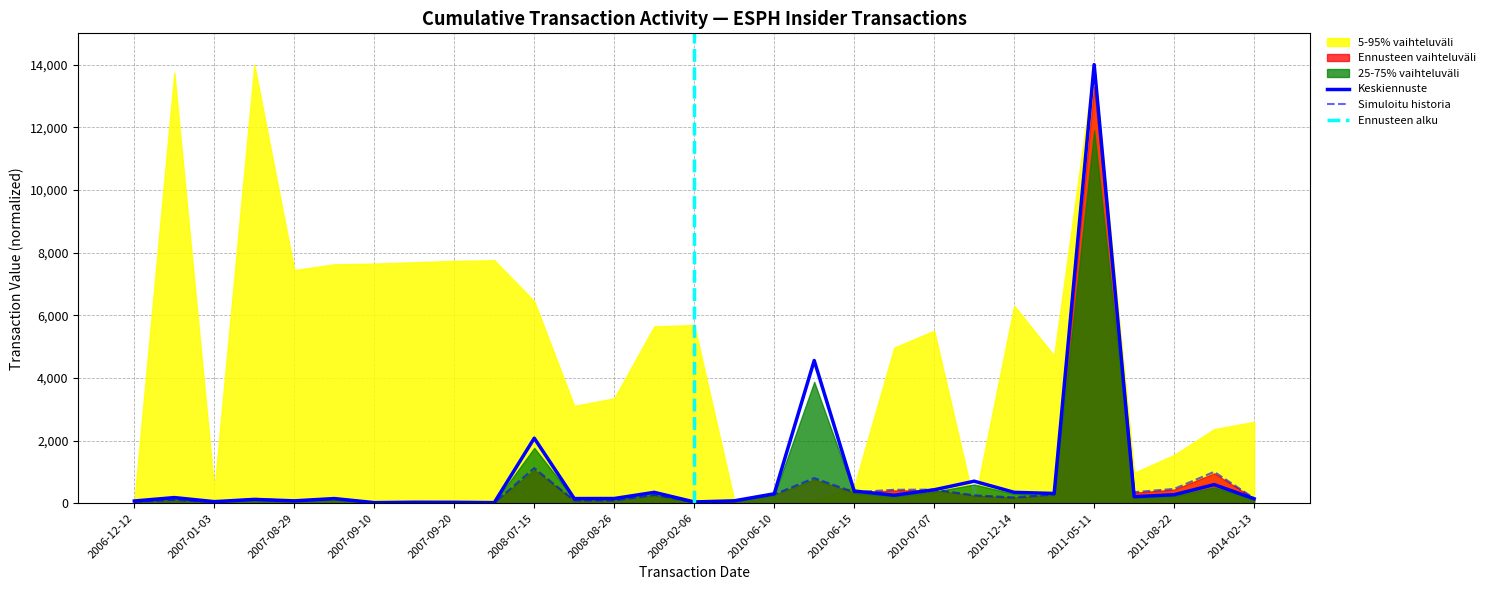

What is the minimum value for transactionValue?

17.3